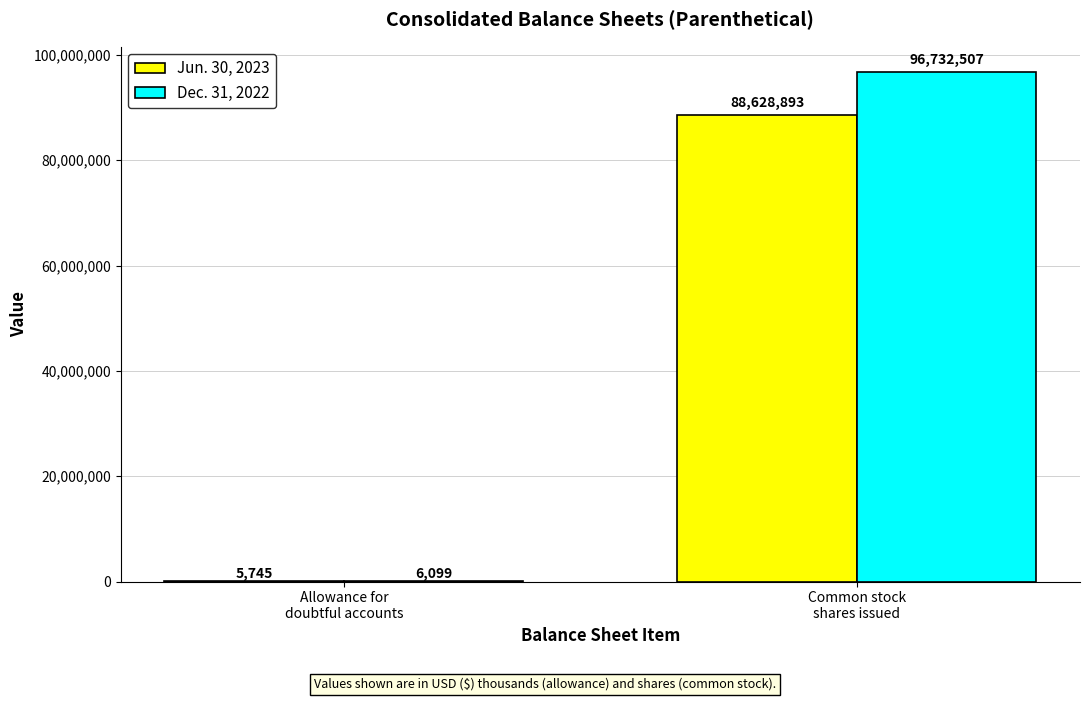

Are the bars horizontal?

No